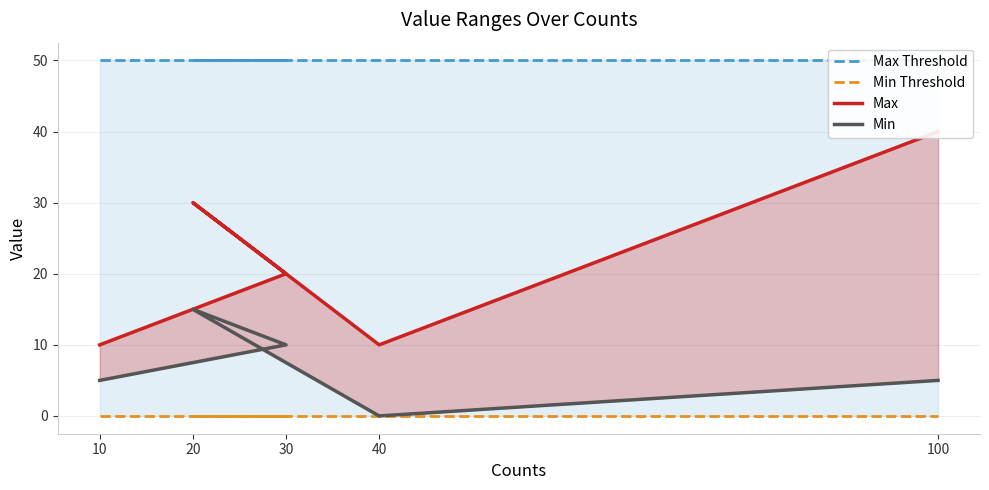

How many interior local peaks does the Max series have?

1